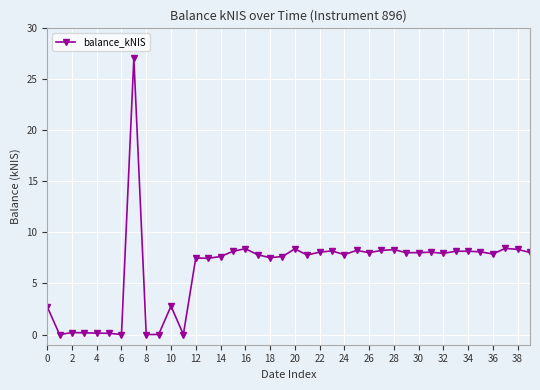

What is the difference between the maximum and minimum values?

27.1